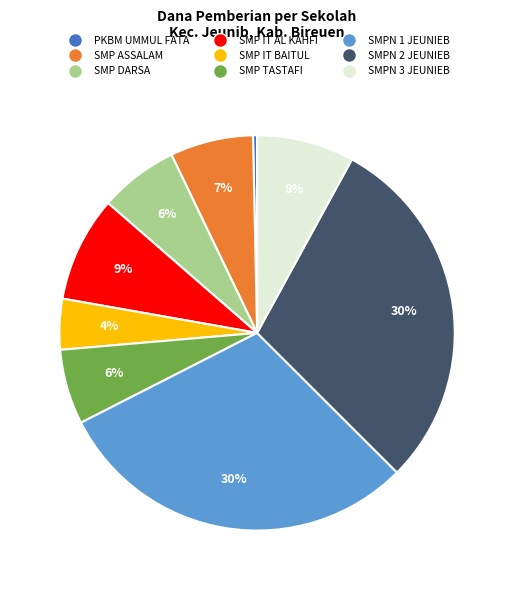

How many slices are in this pie chart?

9